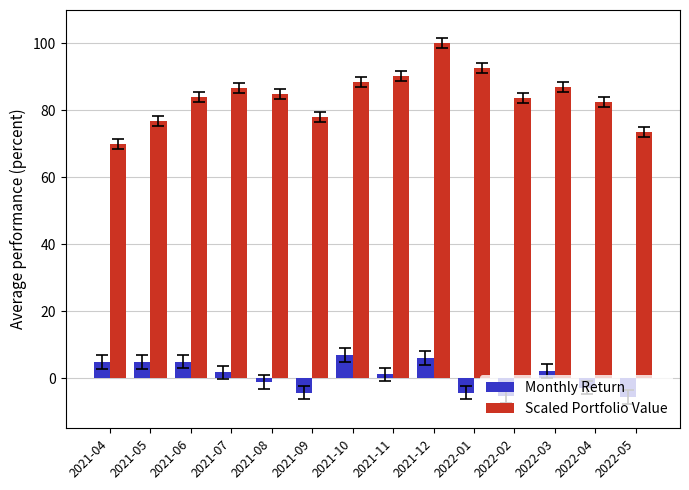

Which category has the highest value across all series?

2021-12